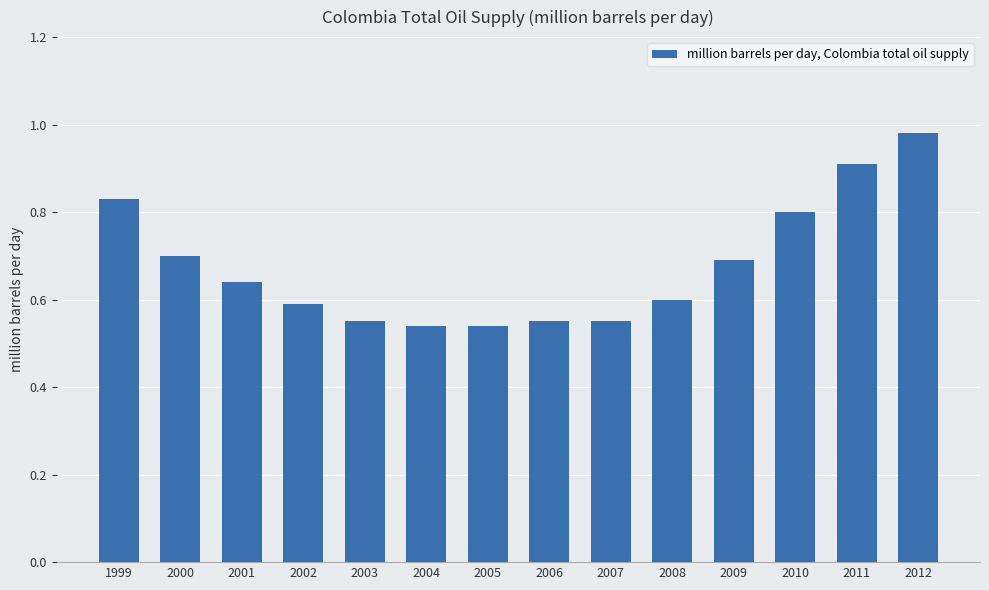

The chart shows a value of 0.6 at 2006. True or false?

True